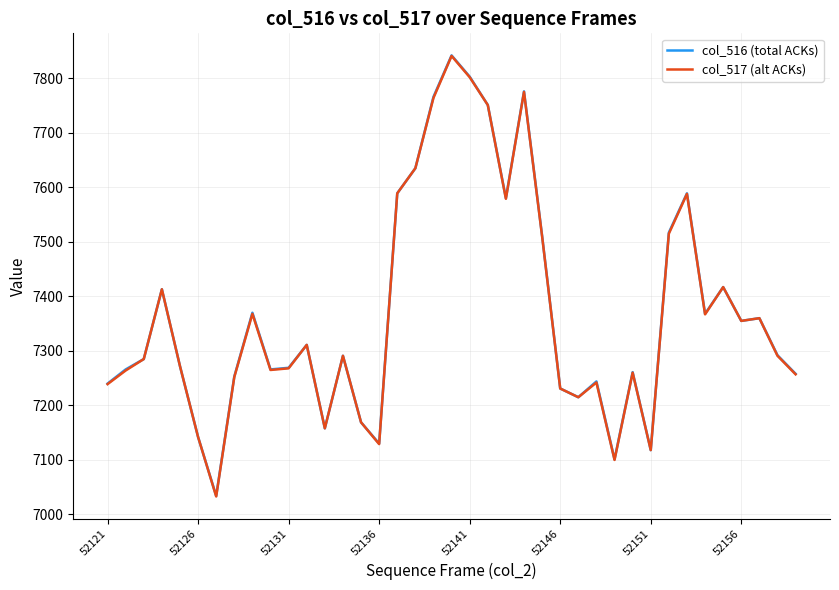

In col_517 (alt ACKs), how many points are higher than both neighbors (excluding endpoints)?

11